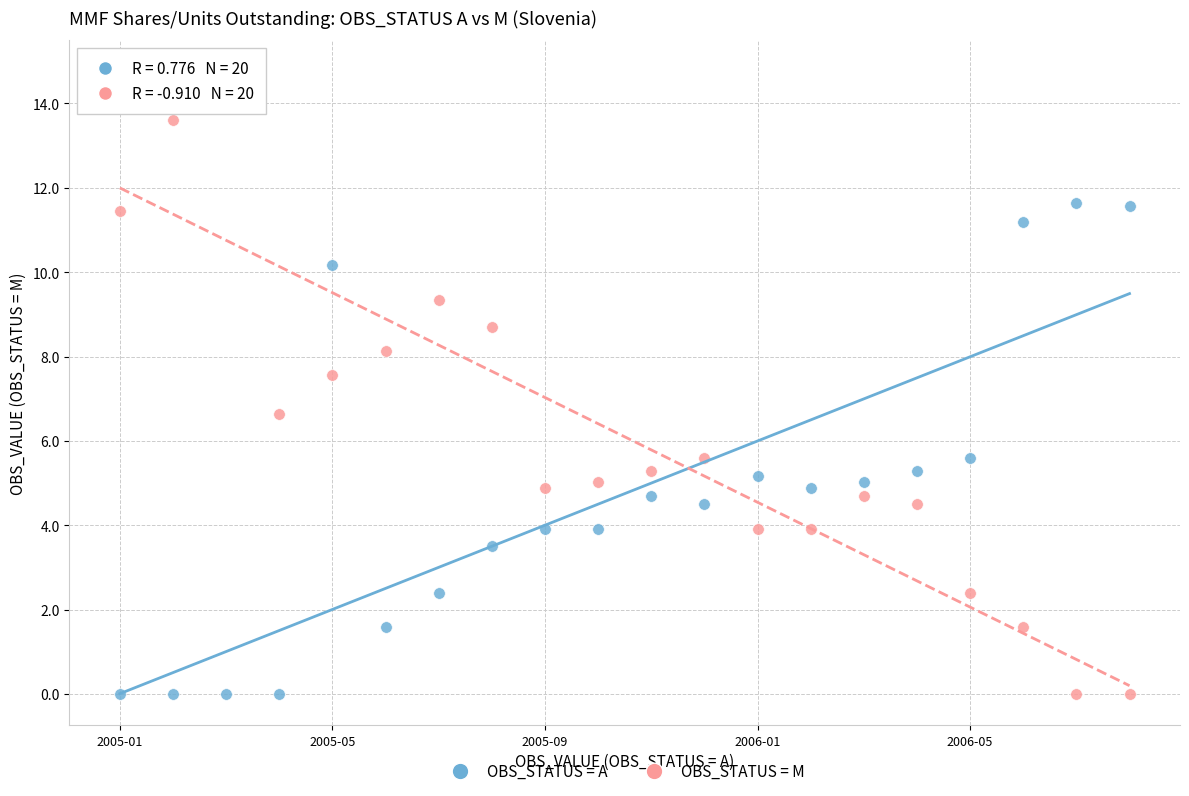

Which series reaches the maximum Y coordinate?

OBS_STATUS = M